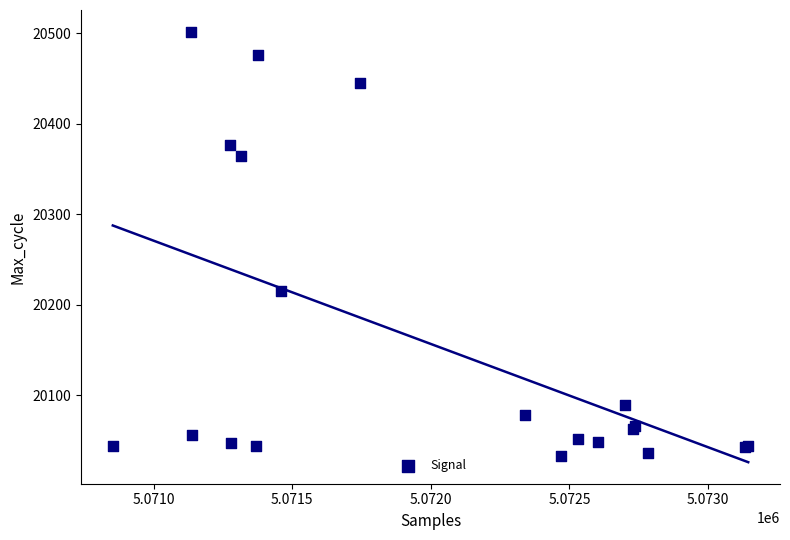

What Y value in the scatter plot is closest to 20267?

20215